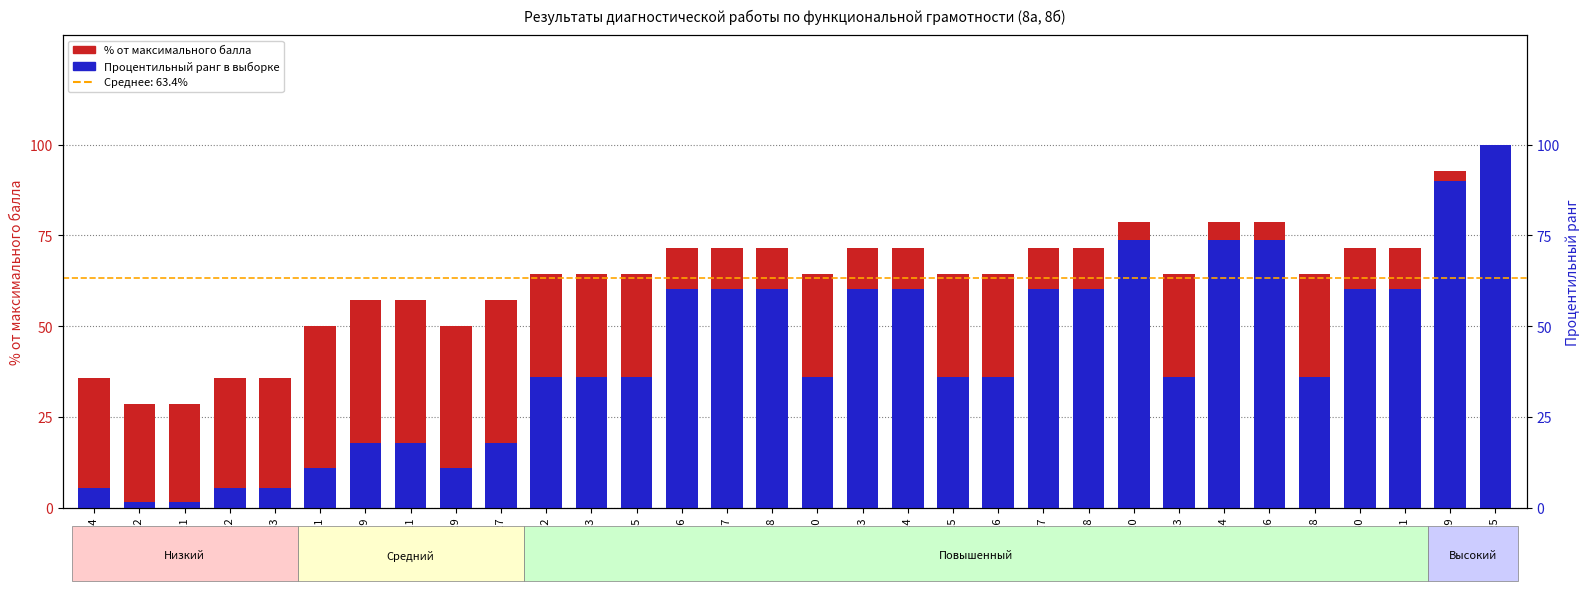

What is the label of the 5th bar from the left?

Работа 33